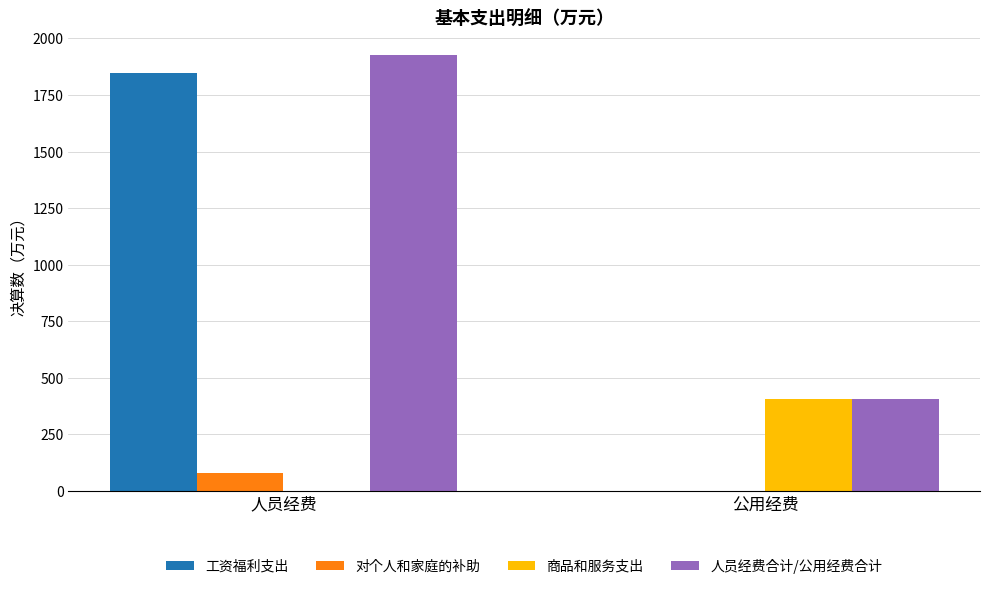

Reading right to left, what are all the values shown in this chart?

工资福利支出: 公用经费=0.0	人员经费=1848.1
对个人和家庭的补助: 公用经费=0.0	人员经费=80.4
商品和服务支出: 公用经费=405.6	人员经费=0.0
人员经费合计/公用经费合计: 公用经费=405.6	人员经费=1928.5